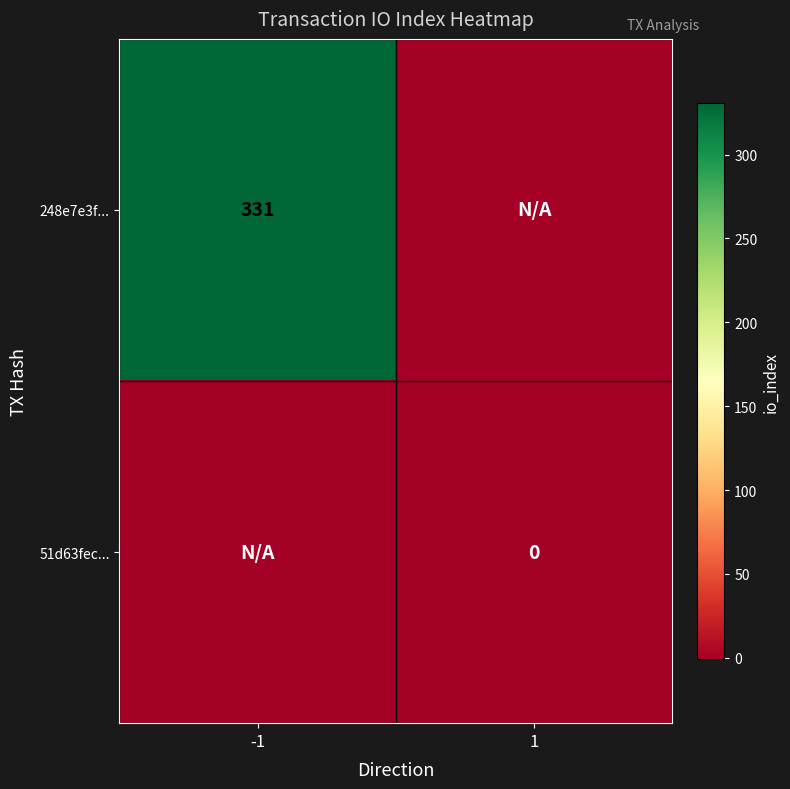

True or false: 248e7e3f... has a value of 331 at -1.

True